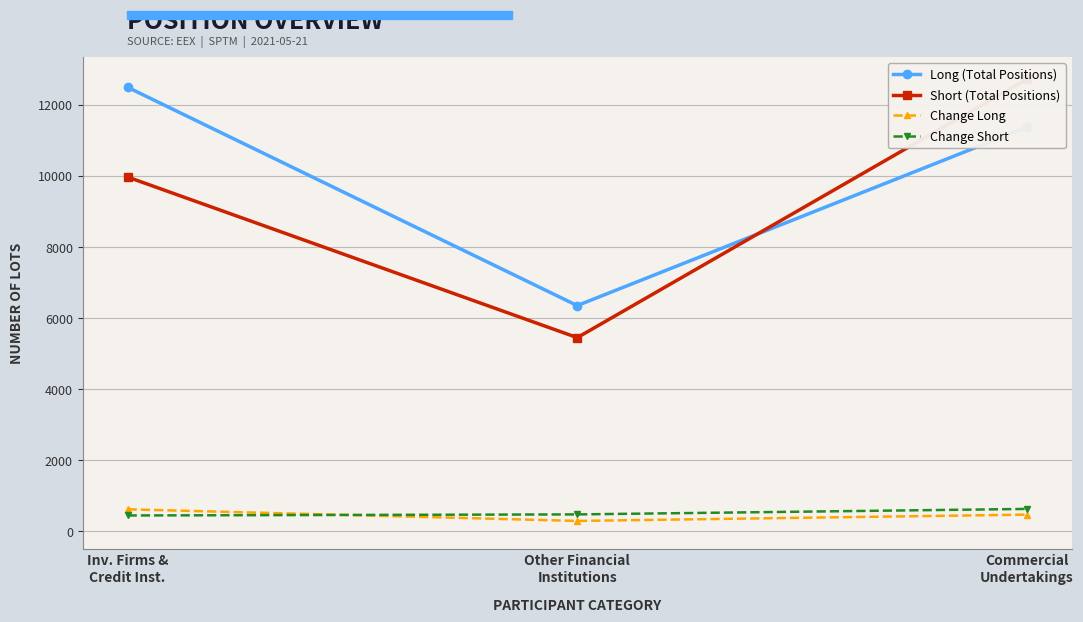

Rank the series by their maximum value, from lowest to highest.

Change Long, Change Short, Long (Total Positions), Short (Total Positions)